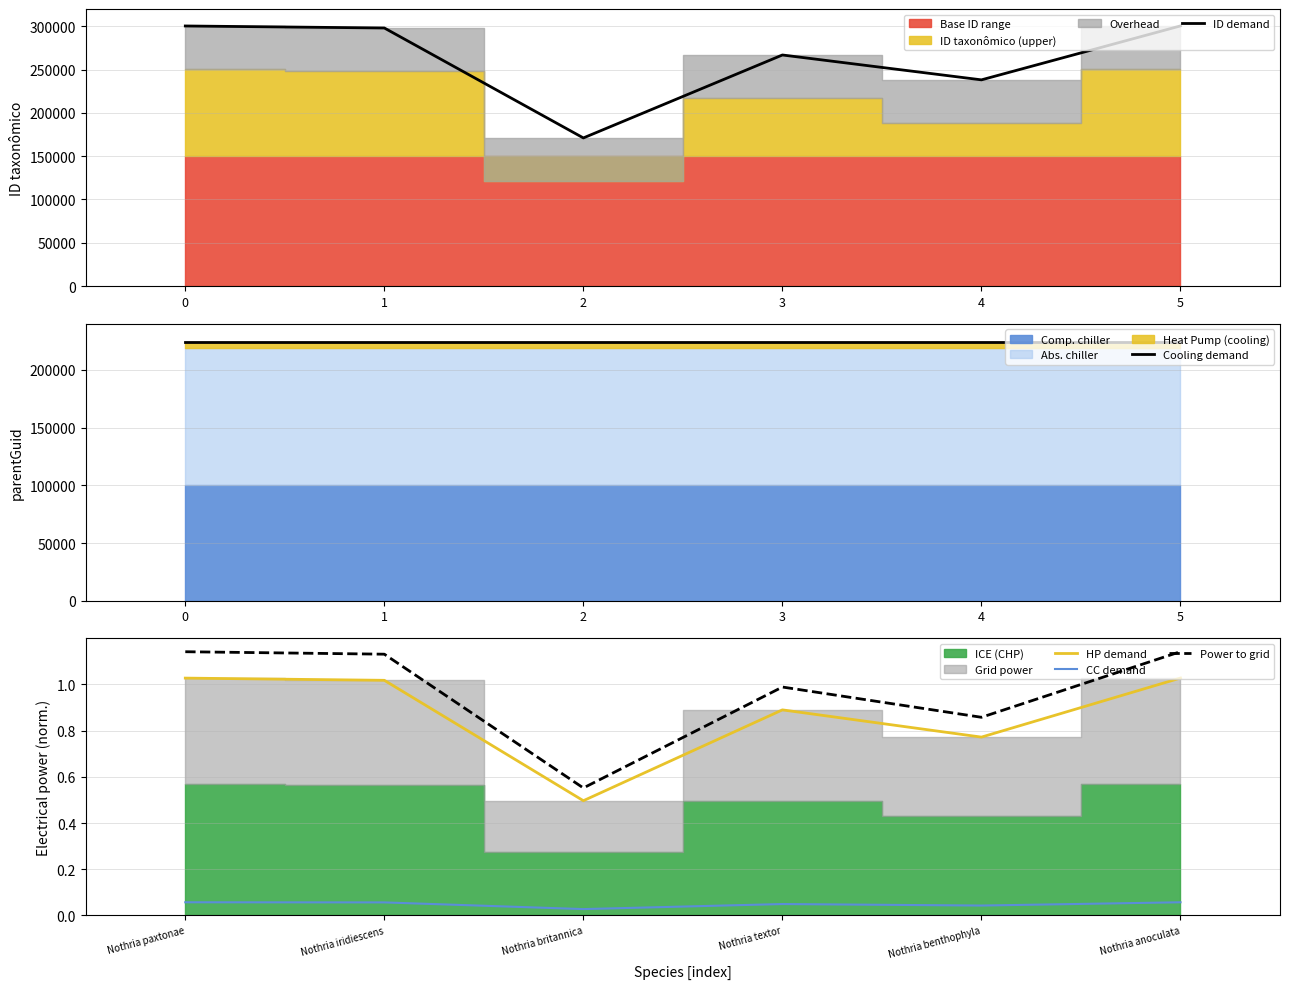

The value of ID demand at 3 is 103894.3. True or false?

False